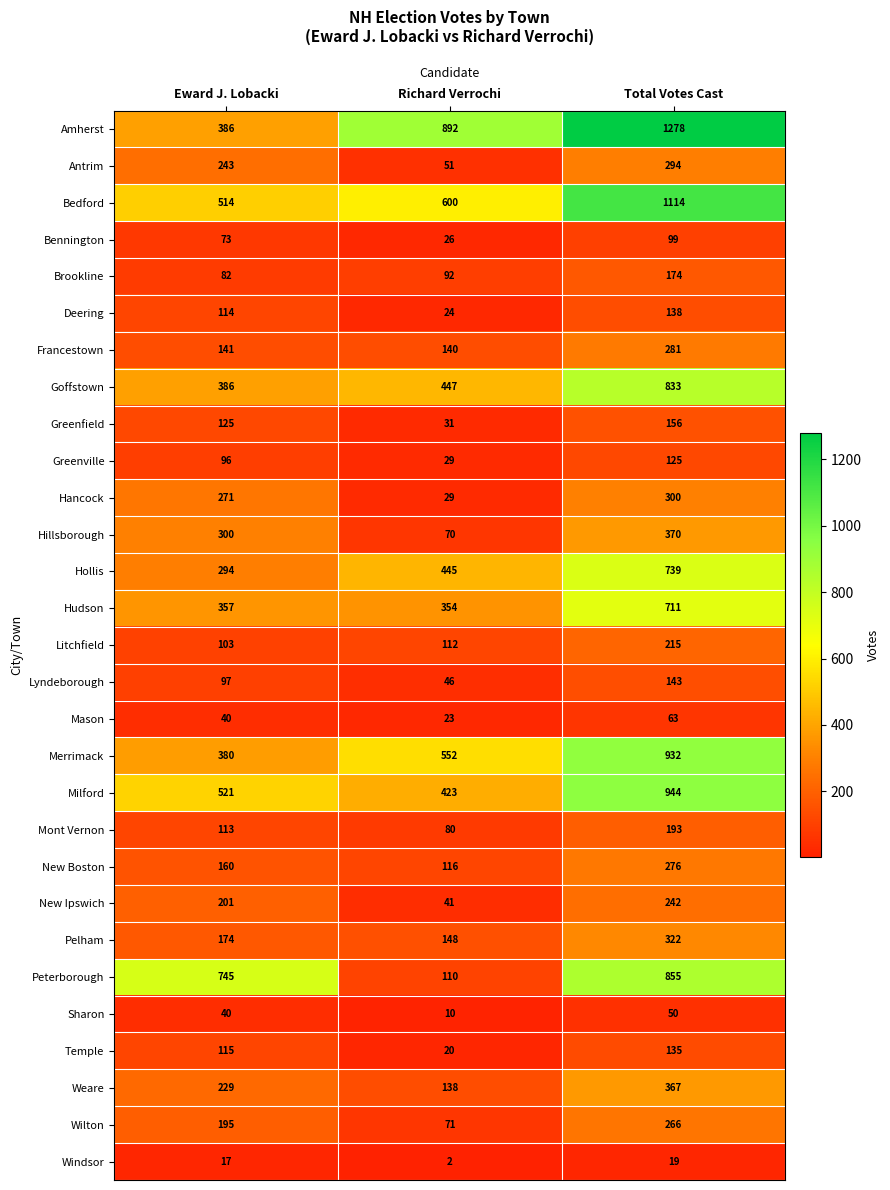

Which series has the largest total across all categories?

Amherst